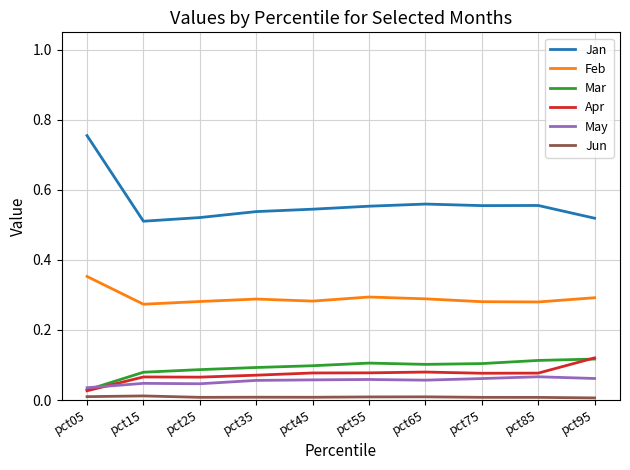

How many categories are shown in the chart?

10